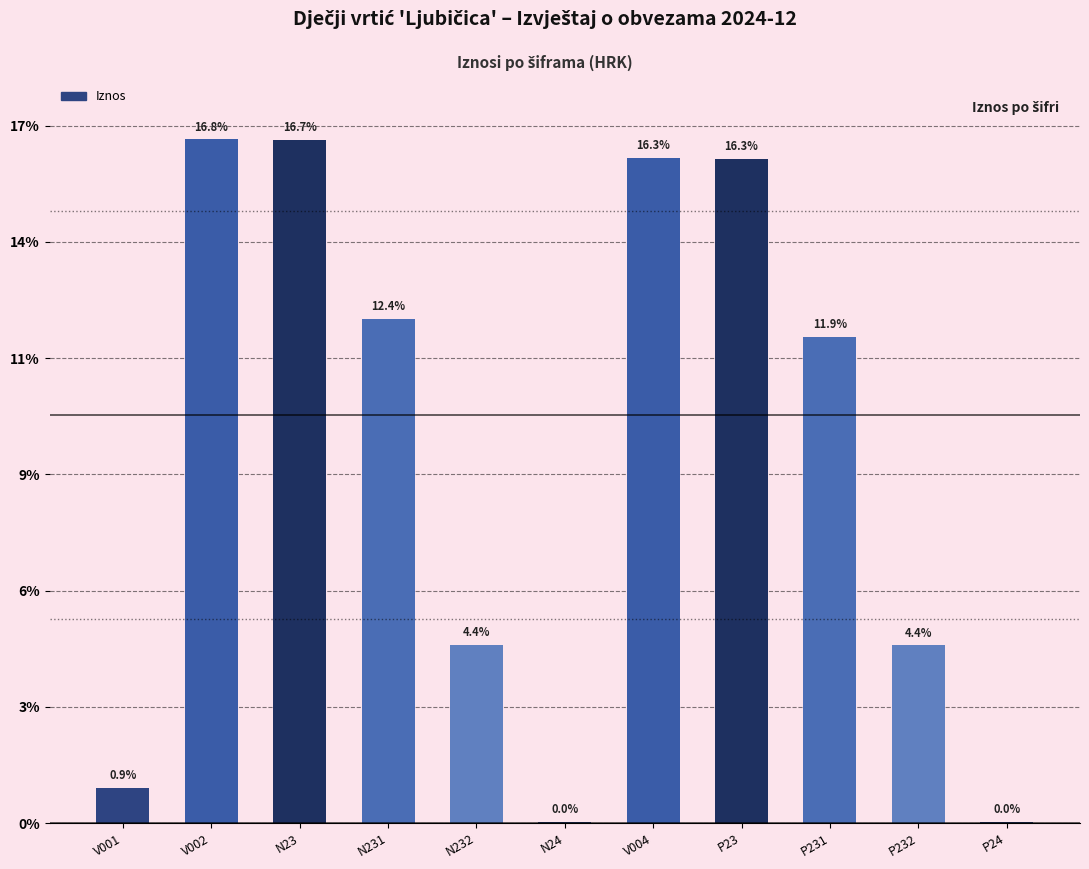

Are the bars horizontal?

No